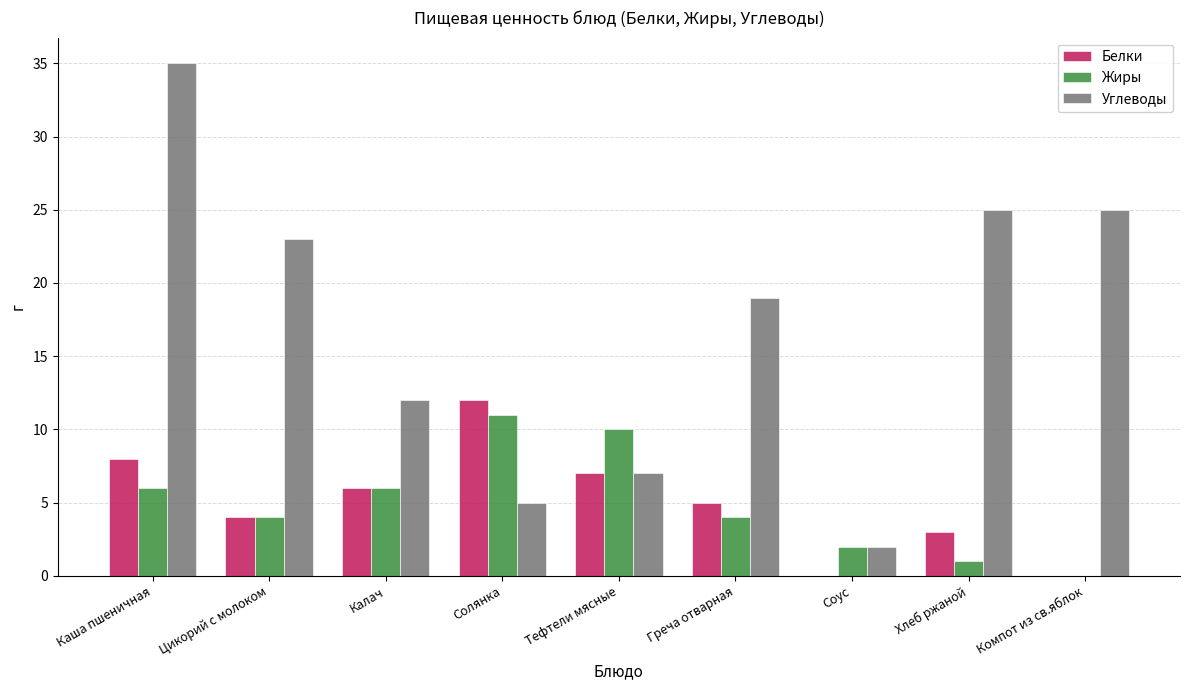

True or false: Углеводы has a value of 12 at Греча отварная.

False